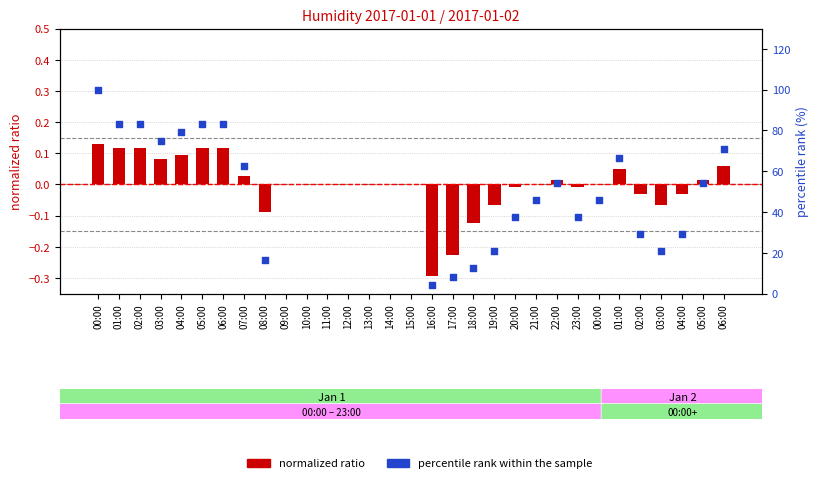

Is the value of normalized ratio at 23:00 greater than the value of percentile rank within the sample at 15:00?

No